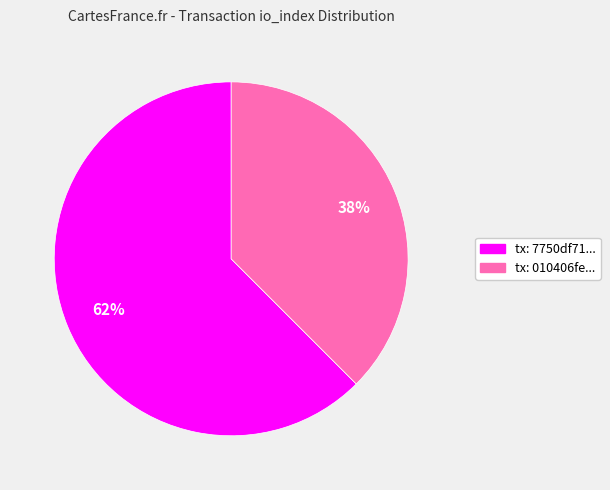

Does any single category account for the majority?

Yes